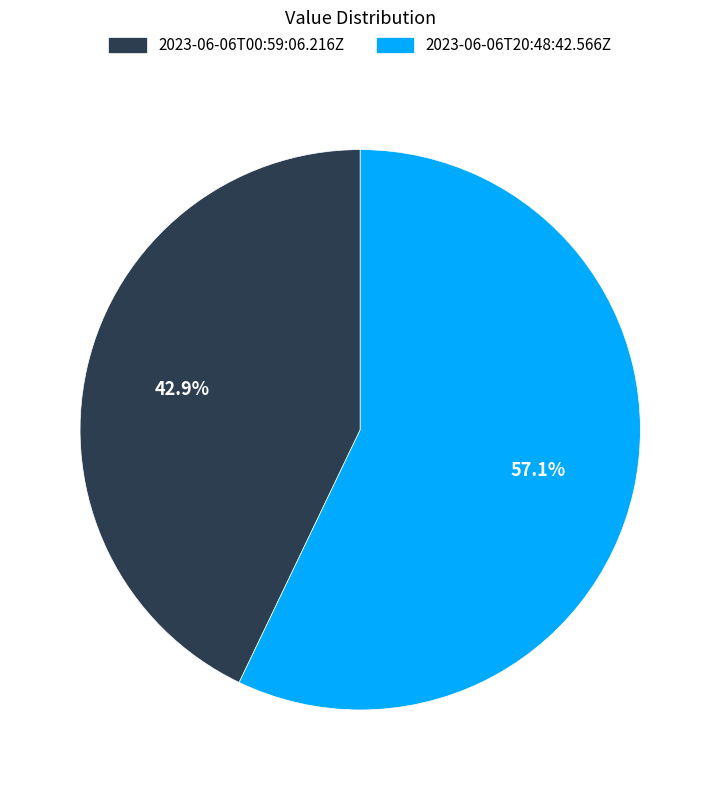

Which category has the smallest portion of the pie?

2023-06-06T00:59:06.216Z